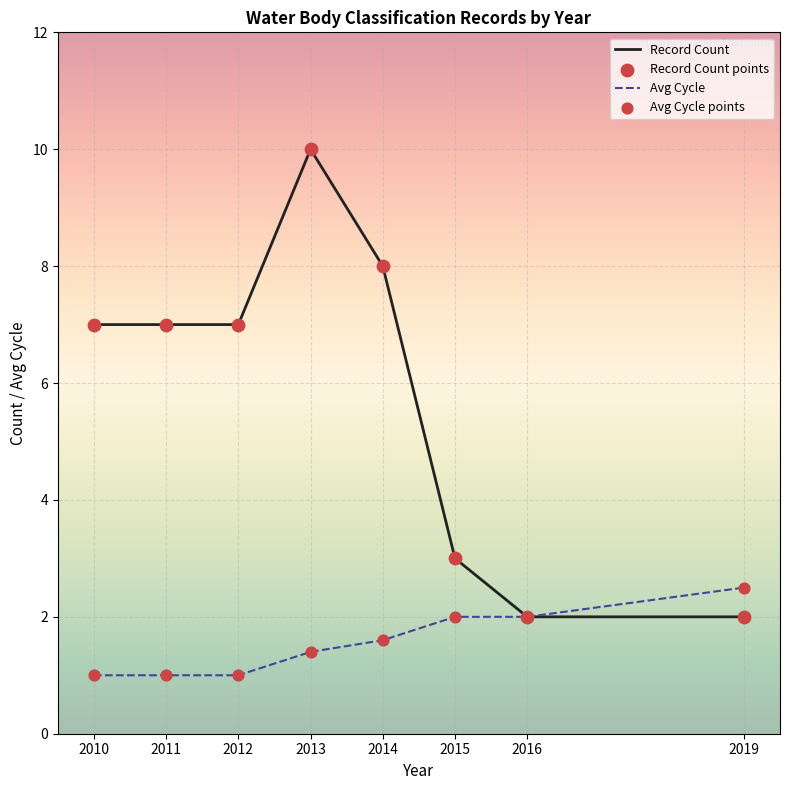

Between 2011 and 2013, which series saw the biggest shift?

Record Count